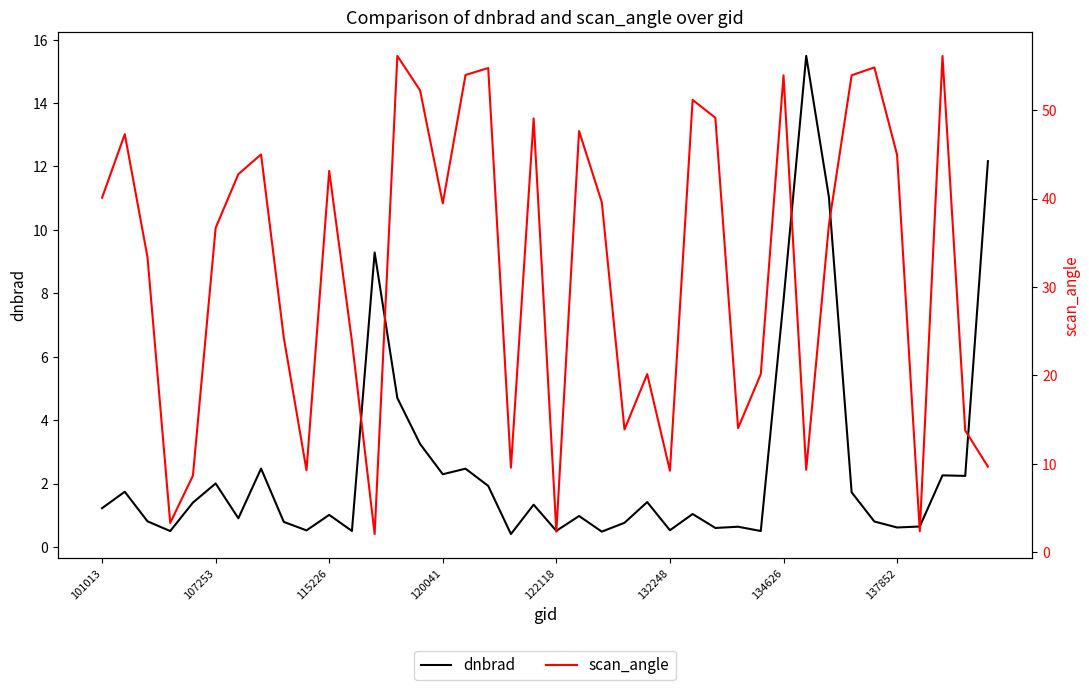

Is the value of dnbrad at 132248 greater than the value of scan_angle at 120041?

No